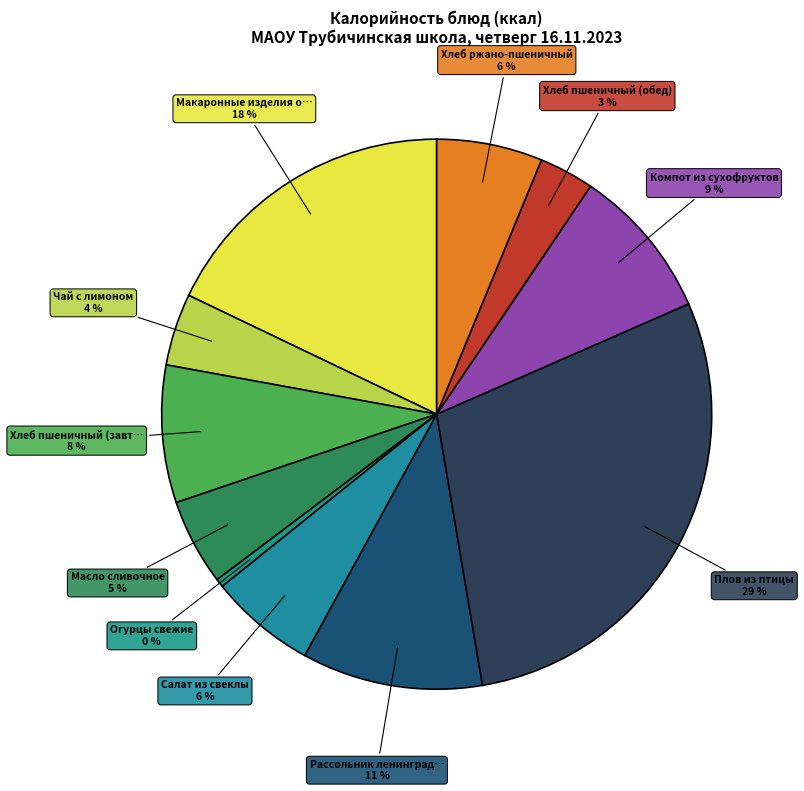

Count the number of slices in the pie.

11